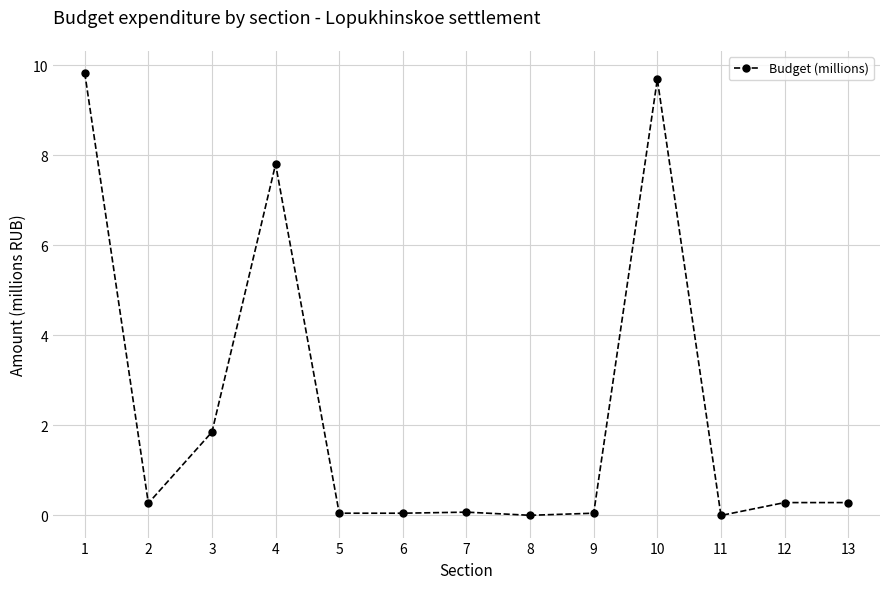

Count the number of categories in the chart.

13